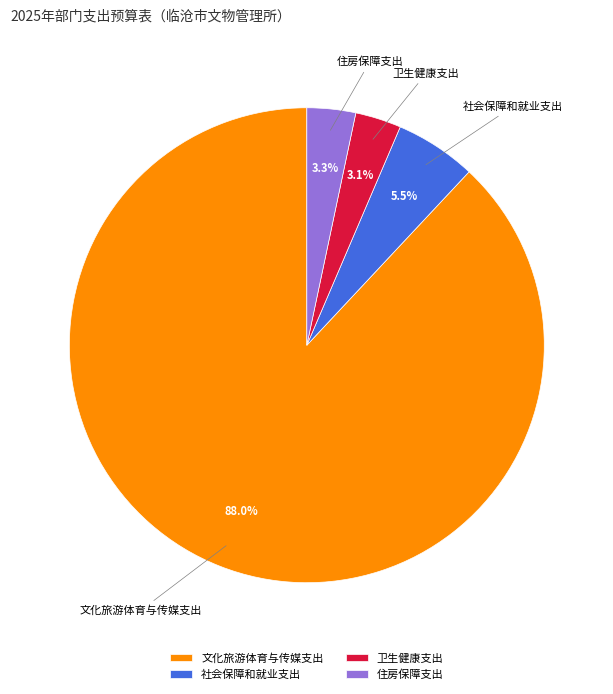

Count the number of slices in the pie.

4